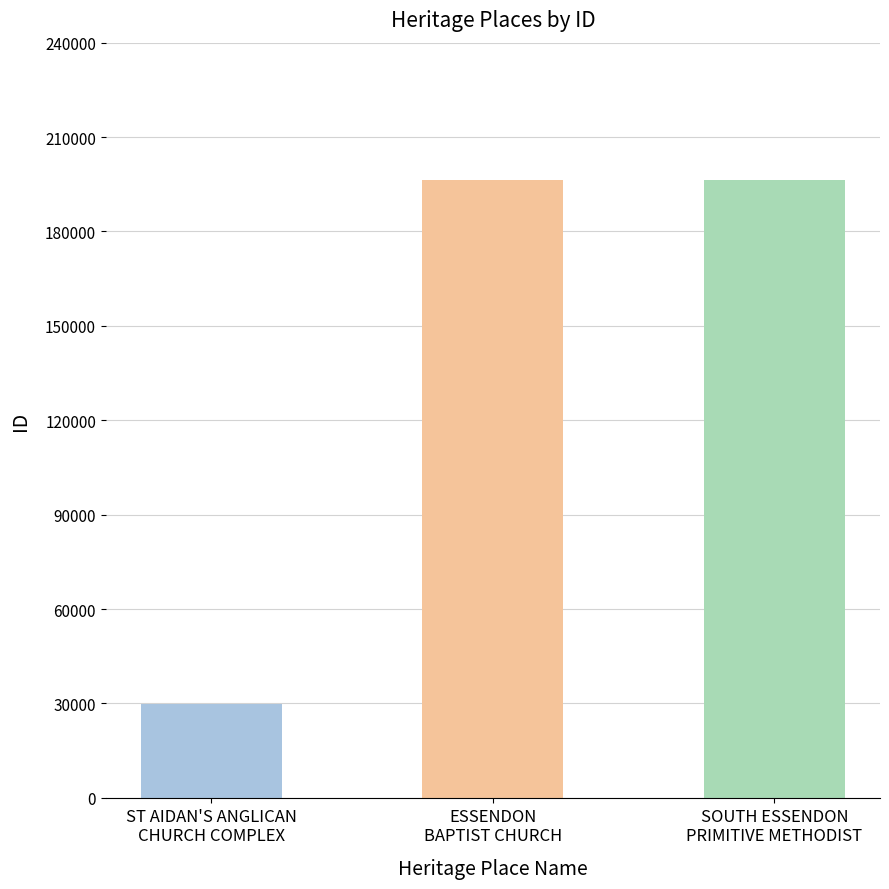

How many bars are there in total?

3